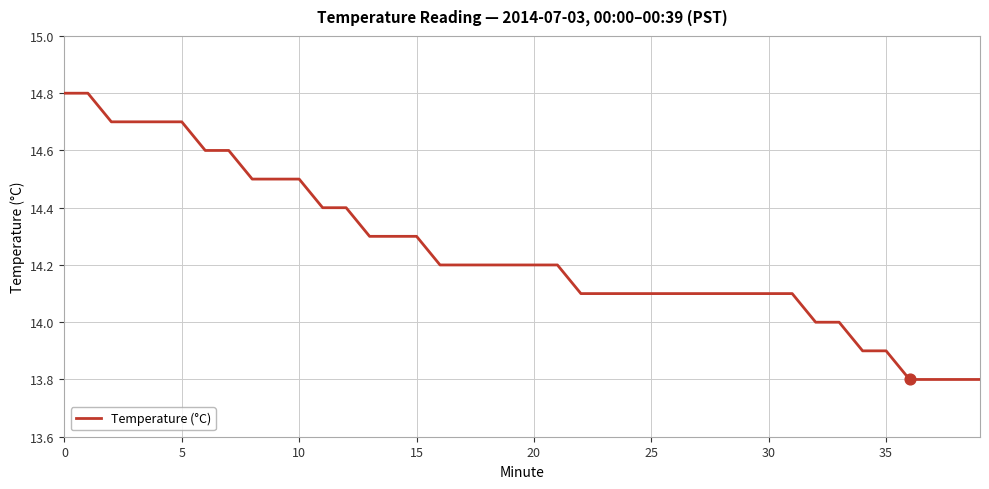

What is the difference between the maximum and minimum values?

1.0